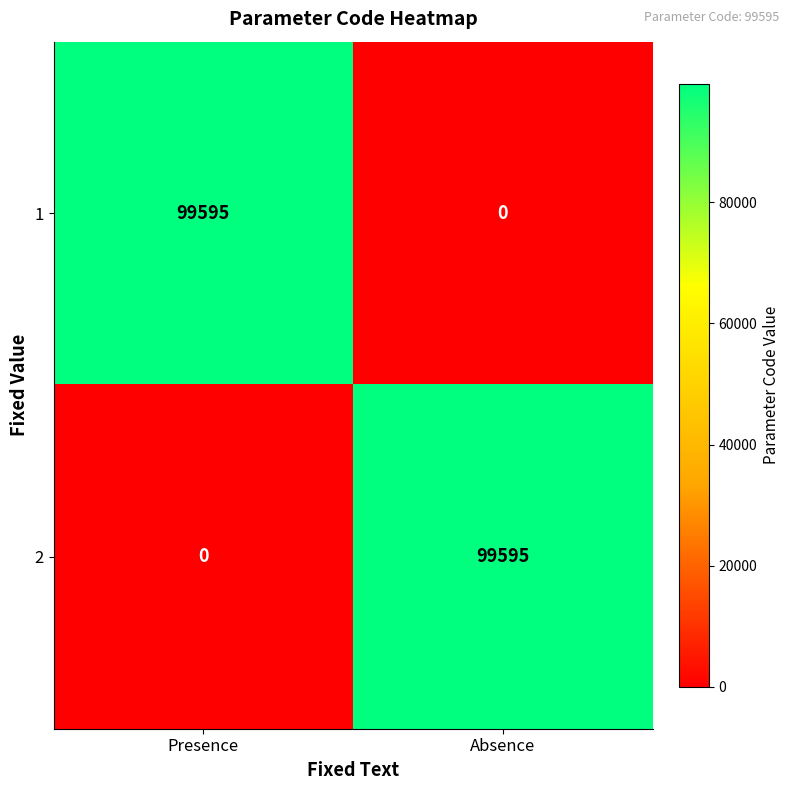

True or false: 1 has a value of 99595 at Presence.

True